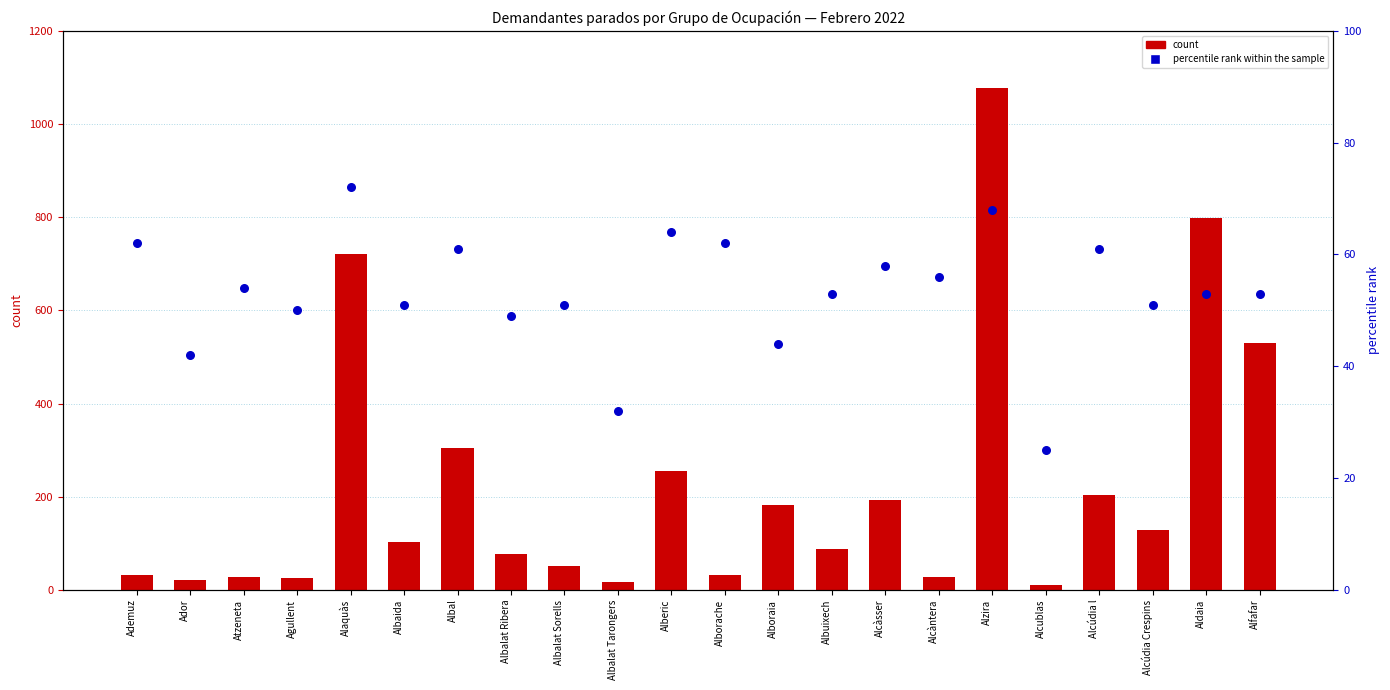

At which category is the sum across all series the highest?

Alzira